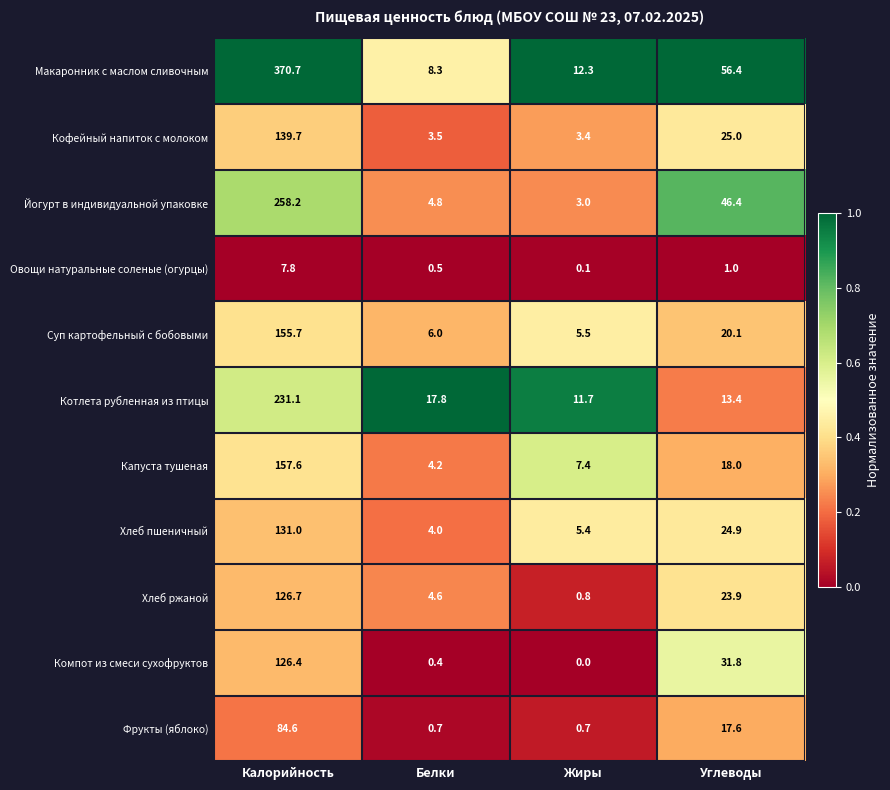

List the series in order of their peak value, lowest first.

Овощи натуральные соленые (огурцы), Фрукты (яблоко), Компот из смеси сухофруктов, Хлеб ржаной, Хлеб пшеничный, Кофейный напиток с молоком, Суп картофельный с бобовыми, Капуста тушеная, Котлета рубленная из птицы, Йогурт в индивидуальной упаковке, Макаронник с маслом сливочным